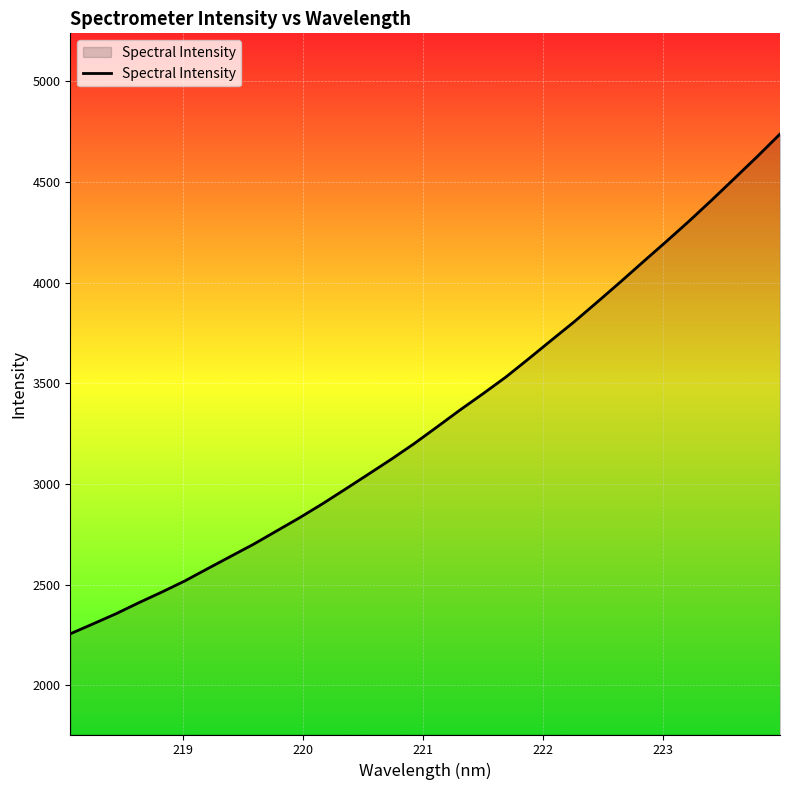

What is the minimum value shown in the chart?

2256.0